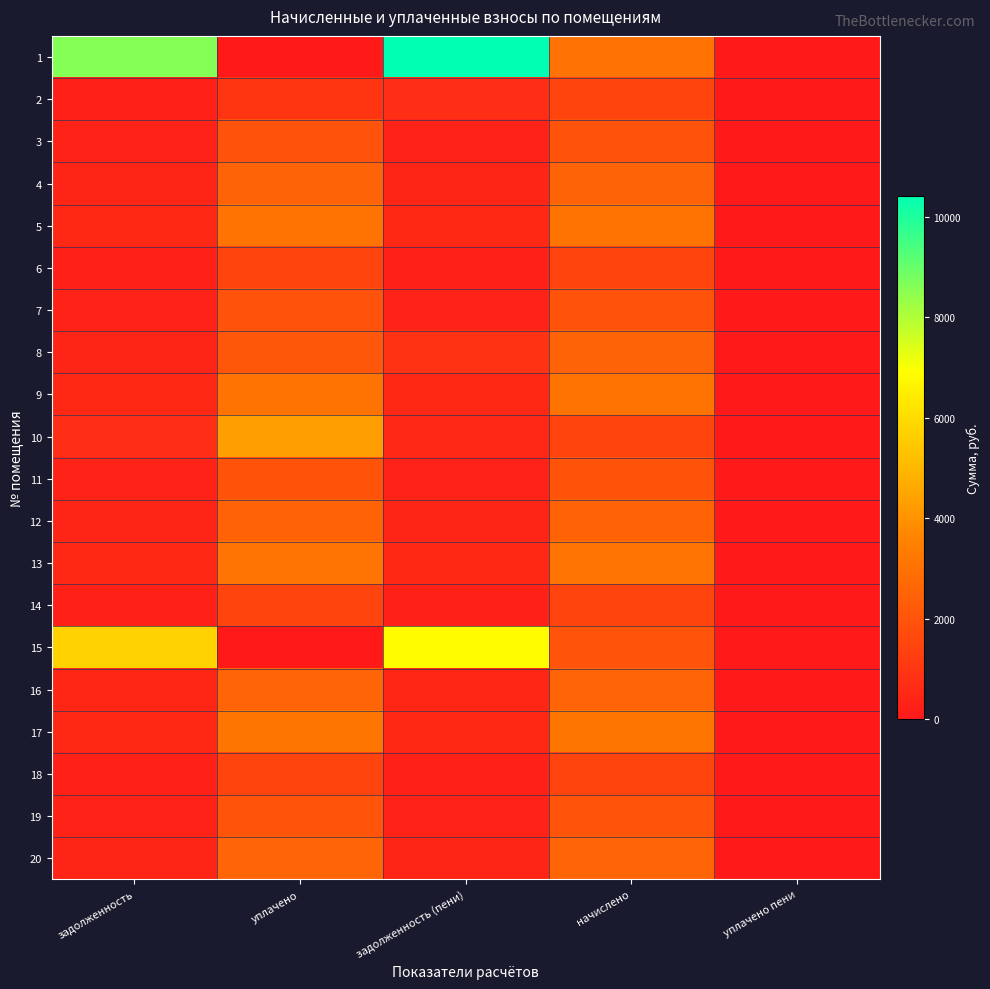

Rank the series by their maximum value, from highest to lowest.

1, 15, 10, 17, 13, 5, 9, 16, 20, 12, 8, 4, 19, 11, 7, 3, 18, 14, 2, 6